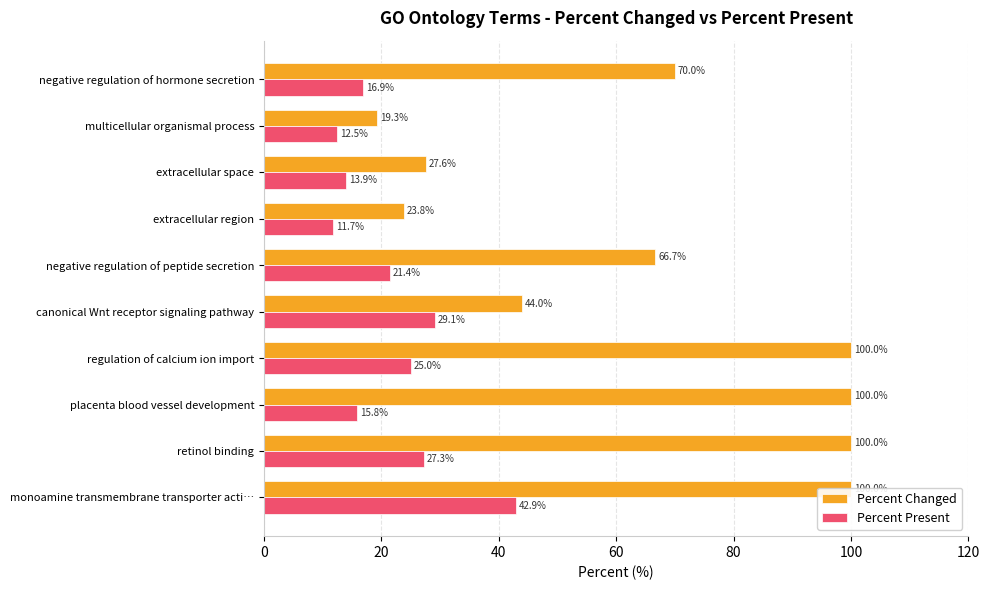

At which category is the sum across all series the highest?

monoamine transmembrane transporter acti…